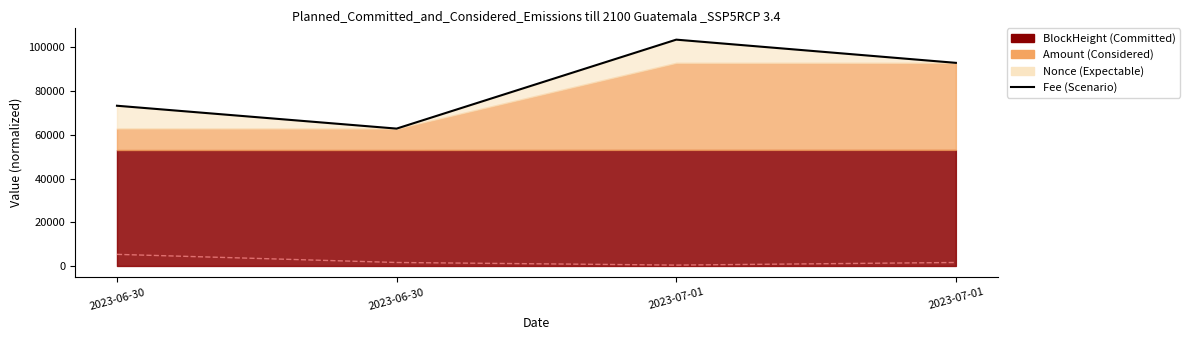

What is the sum of all values?

332612.2